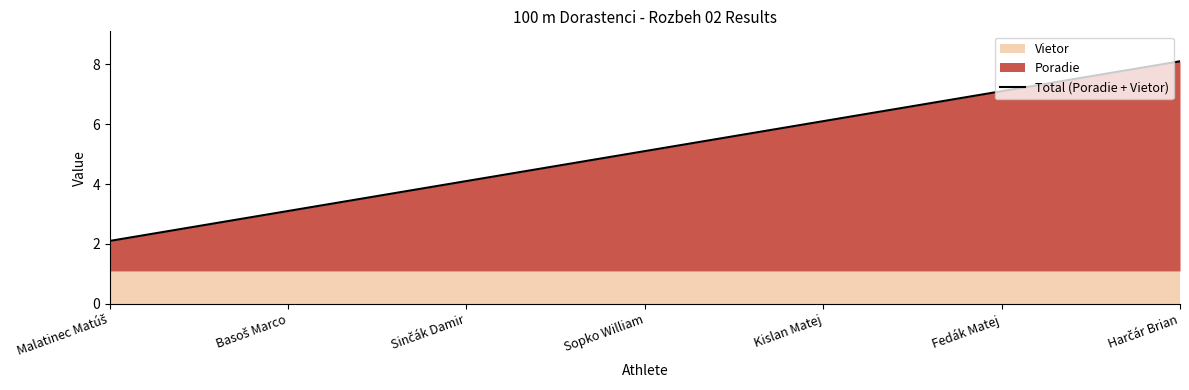

Rank the categories by value from lowest to highest.

Malatinec Matúš, Basoš Marco, Sinčák Damir, Sopko William, Kislan Matej, Fedák Matej, Harčár Brian